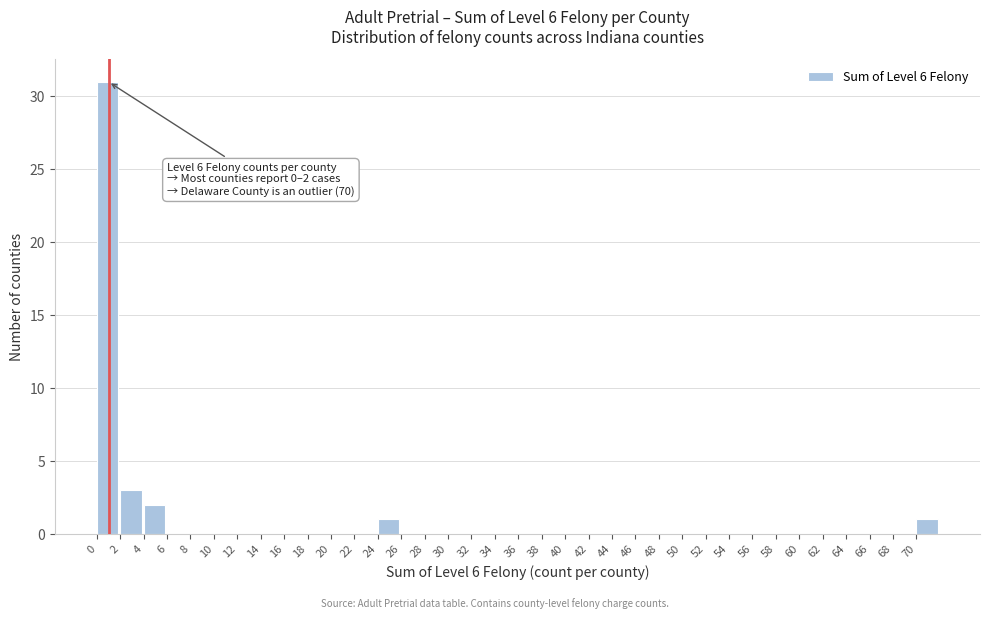

Over which range of the x-axis is the bar tallest?

0 to 2